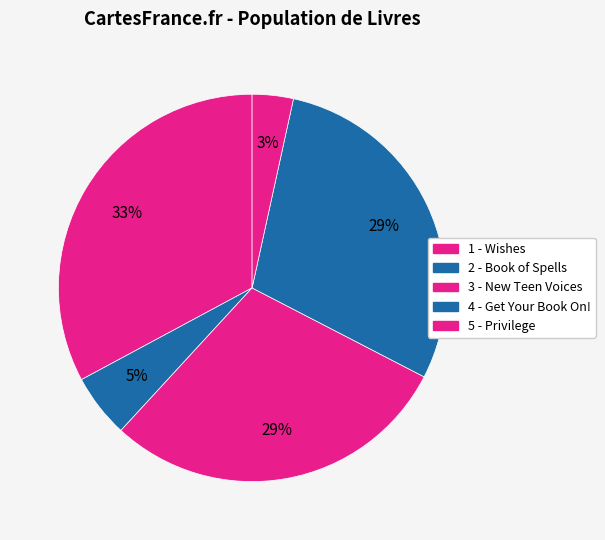

To the nearest percent, what is the difference between the 5 - Privilege and 1 - Wishes slice percentages?

29%